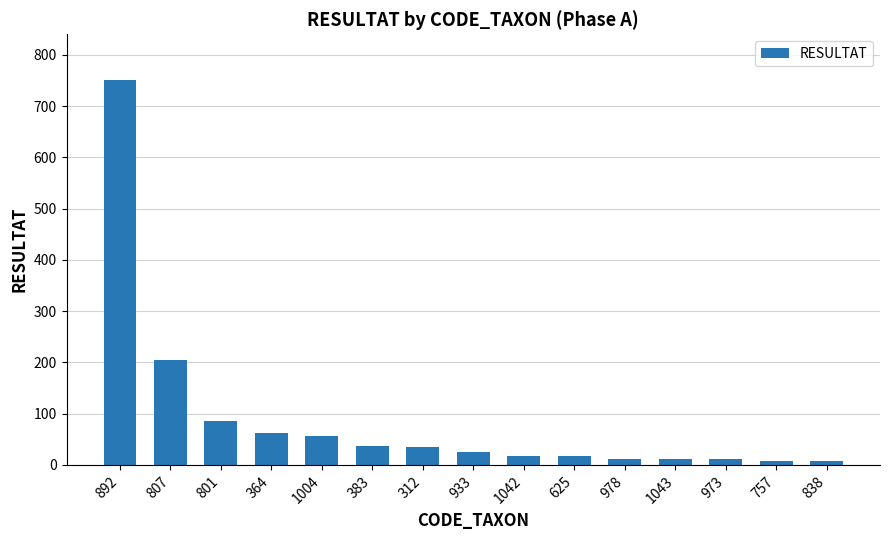

What is the greatest value displayed?

750